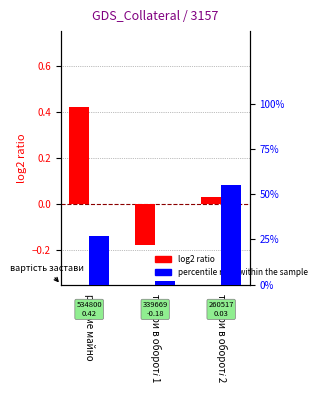

Rank the categories by log2 ratio value from highest to lowest.

рухоме майно, товари в обороті 2, товари в обороті 1